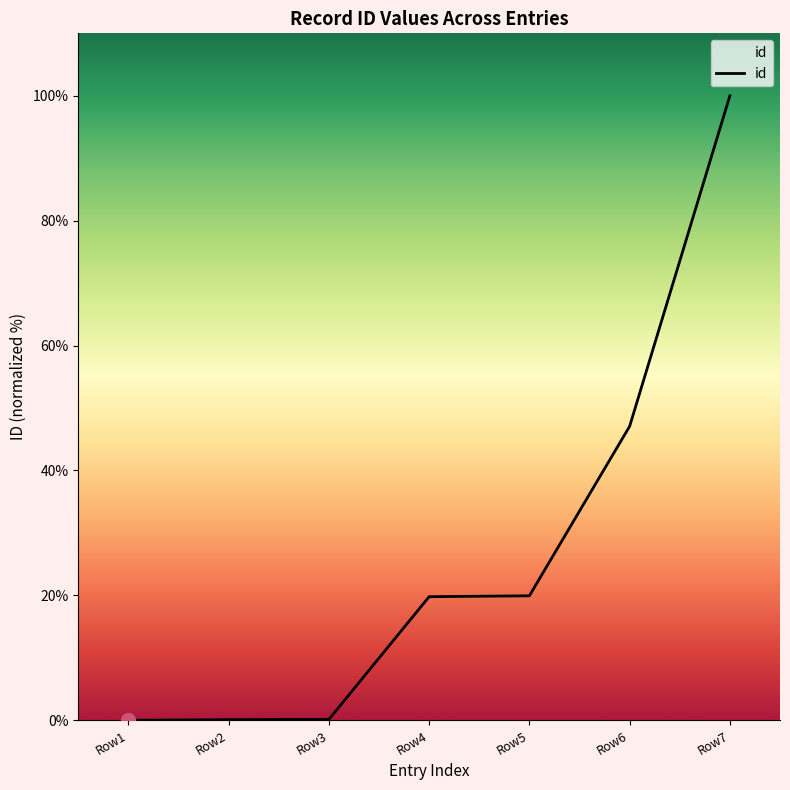

What is the maximum value shown in the chart?

100.0